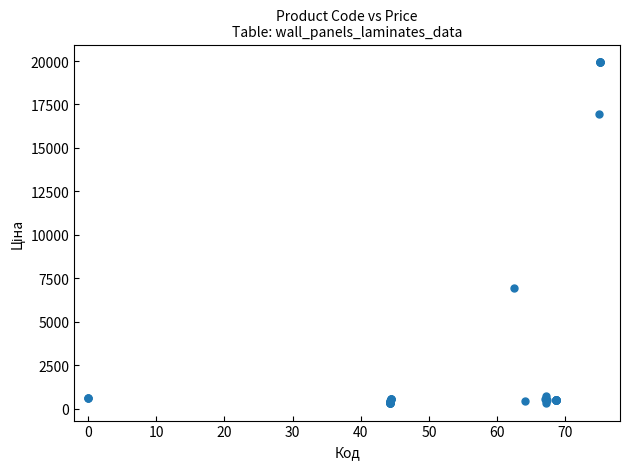

What Y value in the scatter plot is closest to 10137?

6925.7